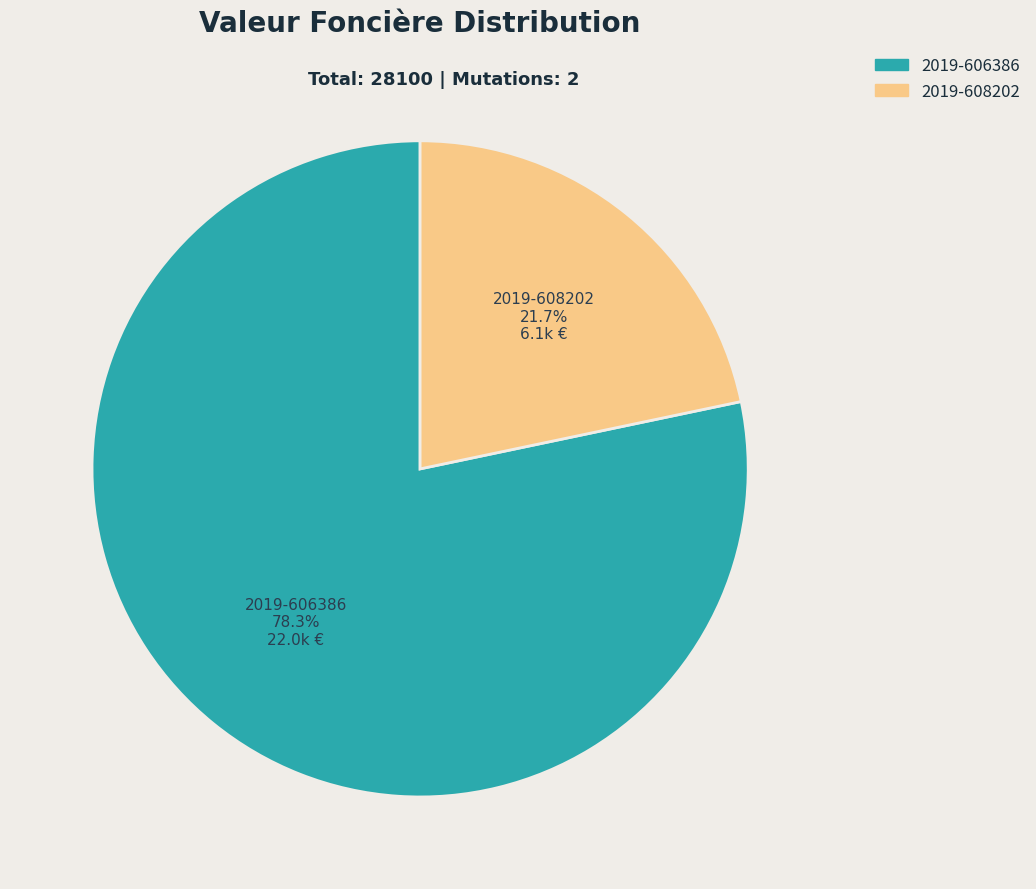

Count the number of slices in the pie.

2